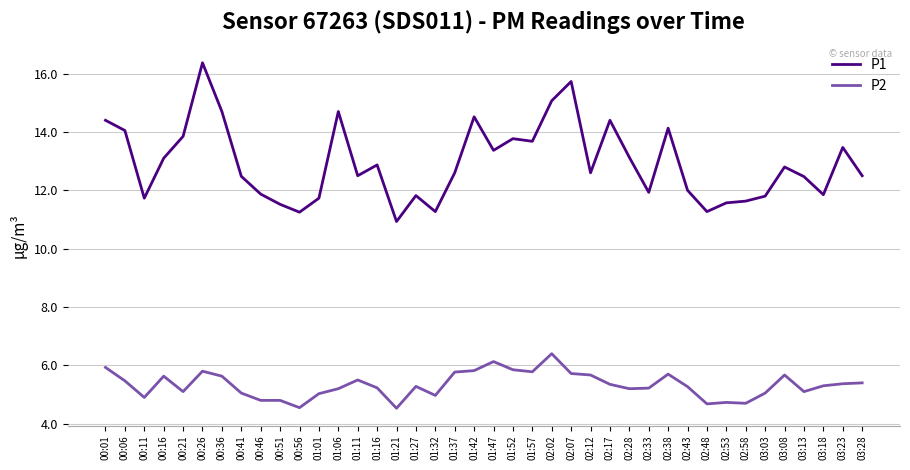

What is the approximate value of P2 at 02:38?

5.7